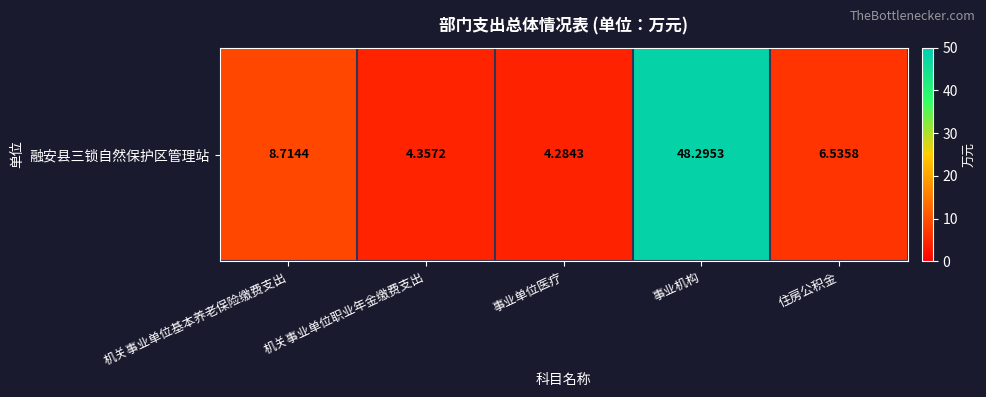

Rank the categories by value from lowest to highest.

事业单位医疗, 机关事业单位职业年金缴费支出, 住房公积金, 机关事业单位基本养老保险缴费支出, 事业机构